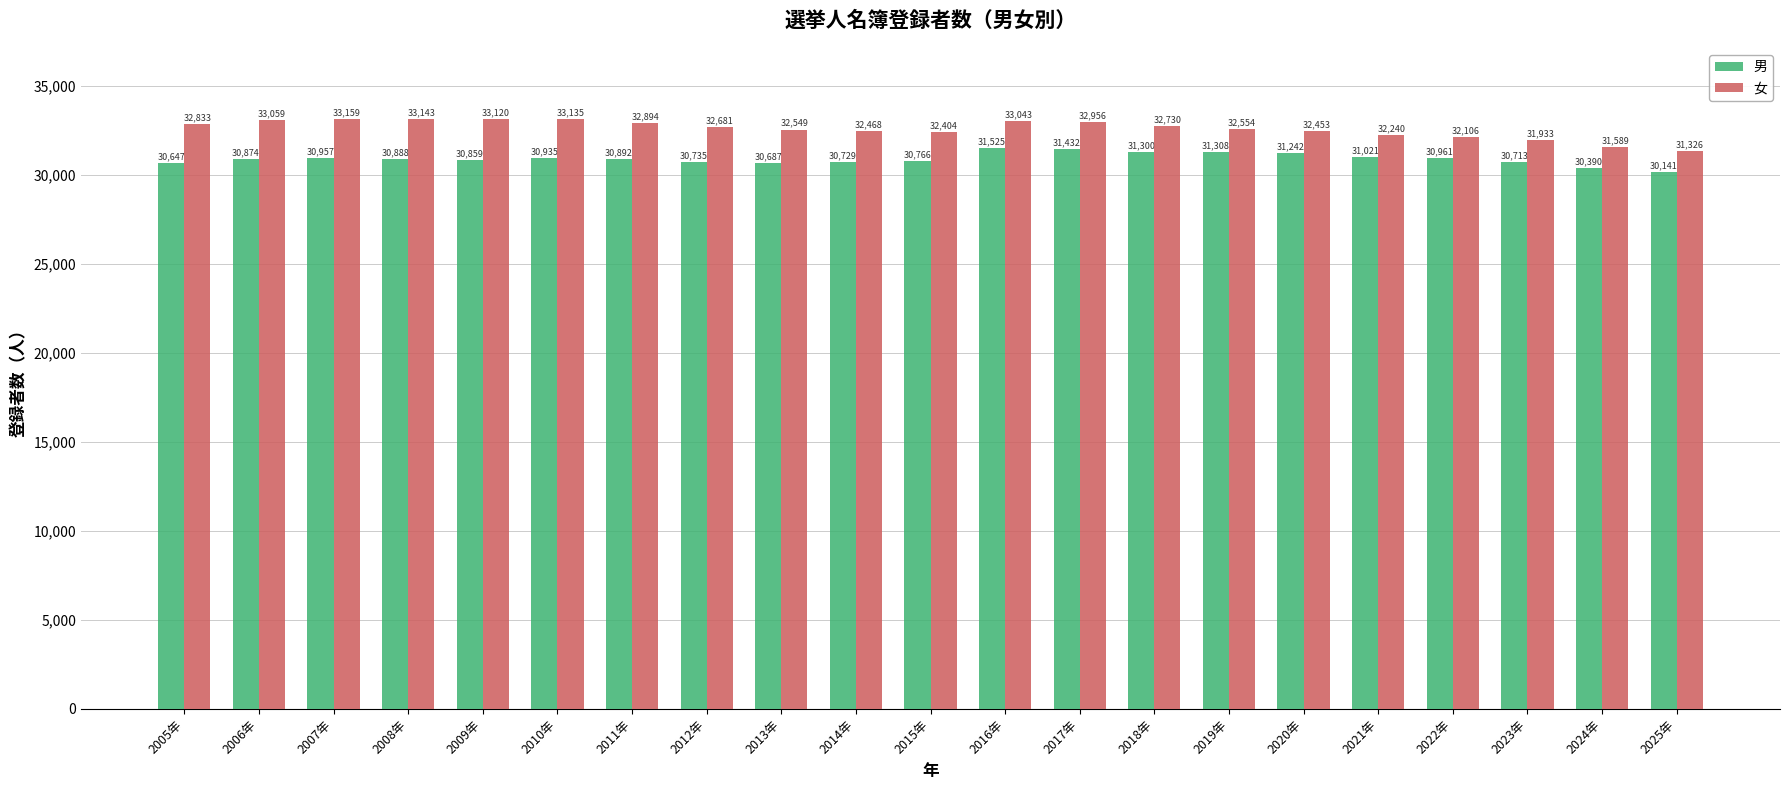

At which category is the sum across all series the highest?

2016年